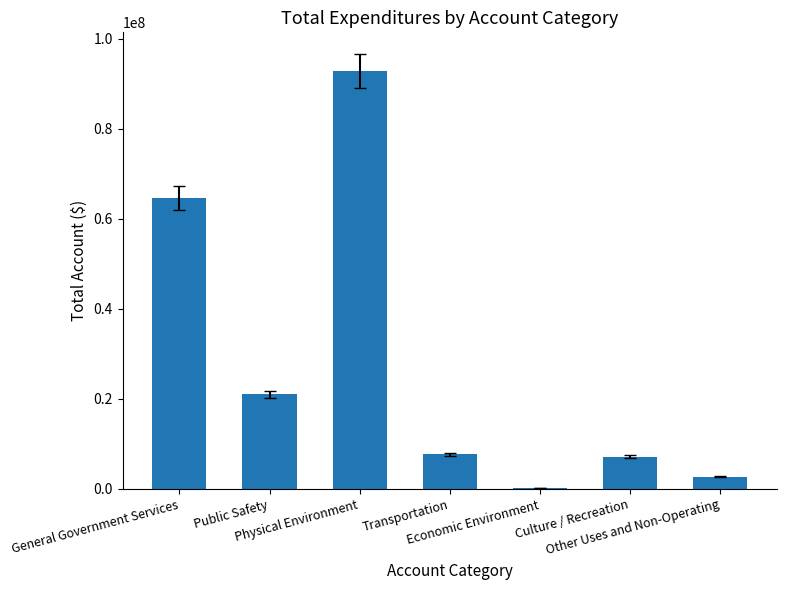

Reading left to right, list all the values displayed in this chart.

General Government Services=64651237	Public Safety=21018089	Physical Environment=92886122	Transportation=7674661	Economic Environment=95775	Culture / Recreation=7174884	Other Uses and Non-Operating=2701286